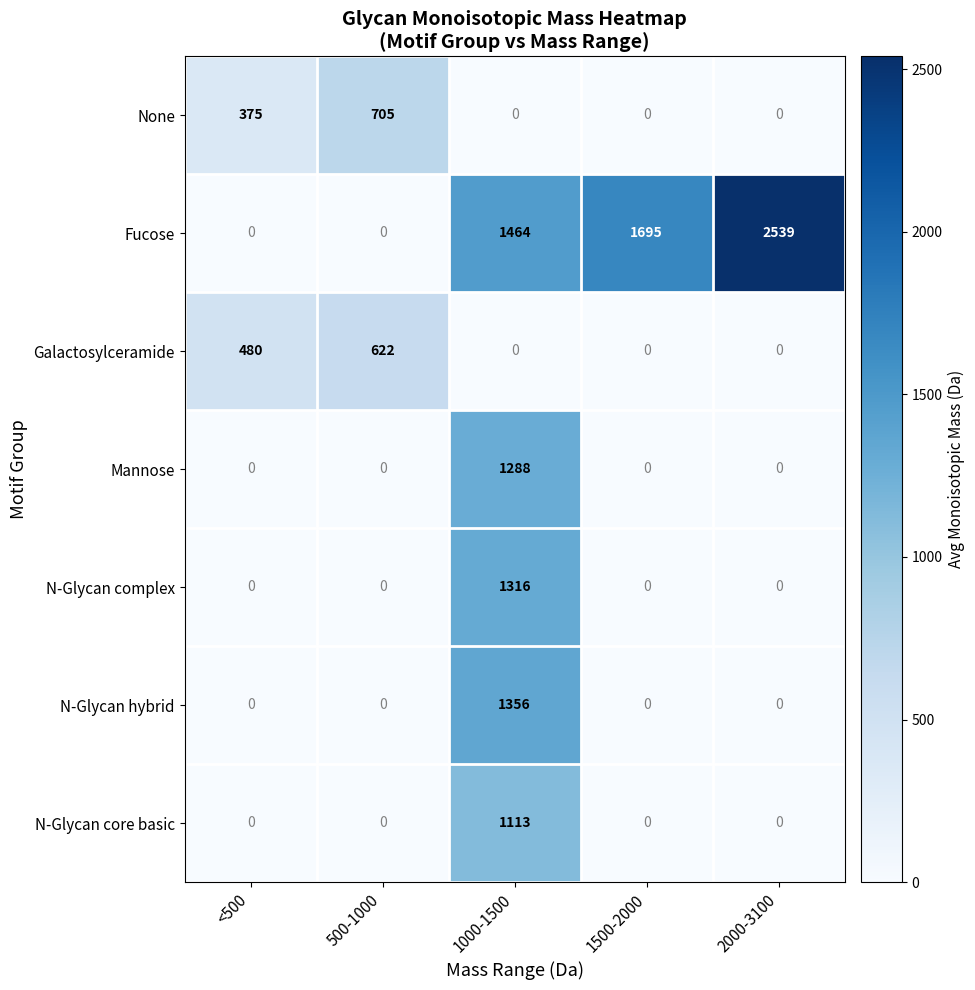

What is the sum of all Fucose values?

5698